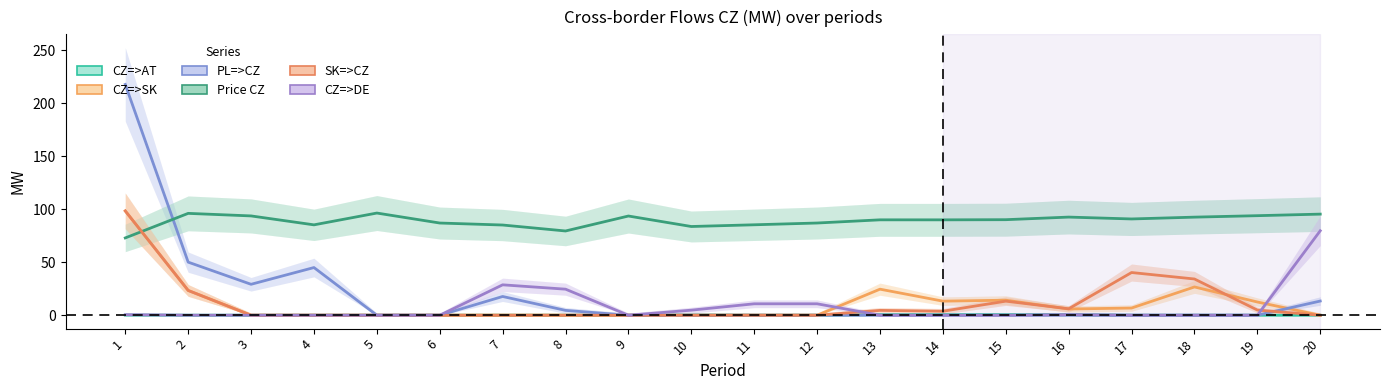

Rank the series by their maximum value, from lowest to highest.

CZ=>AT, CZ=>DE, Price CZ, CZ=>SK, SK=>CZ, PL=>CZ